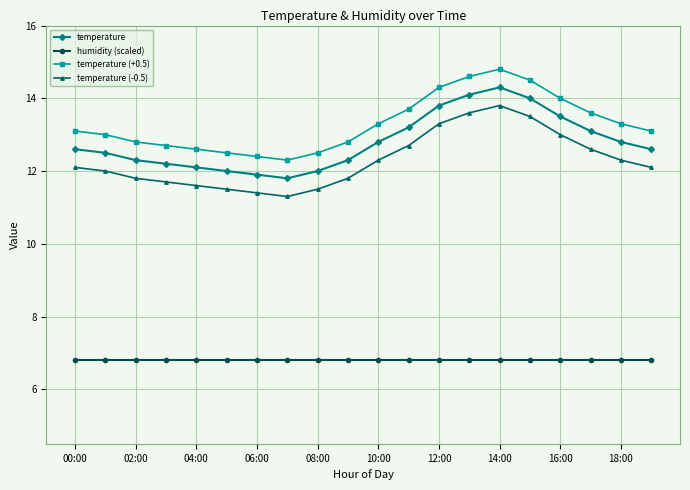

Is this an area chart (filled region under the line)?

No